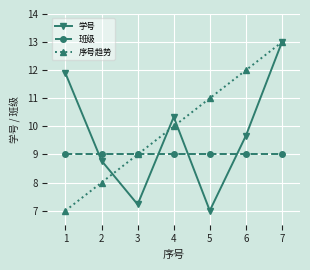

What is the average value of the 序号趋势 series?

10.0